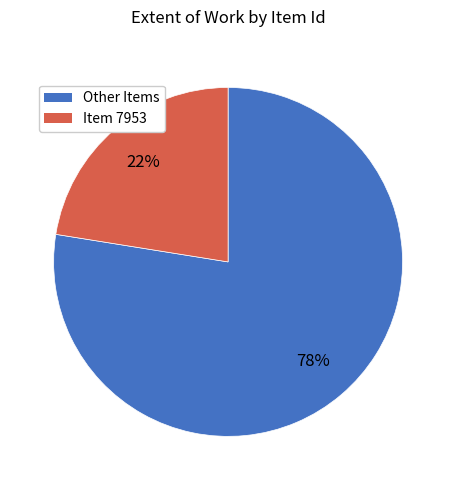

To the nearest percent, what is the average slice percentage?

50%